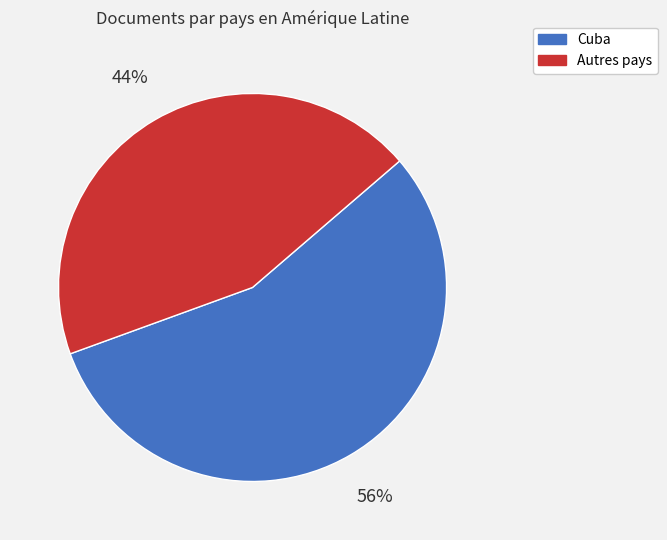

Is there a majority slice in this chart?

Yes